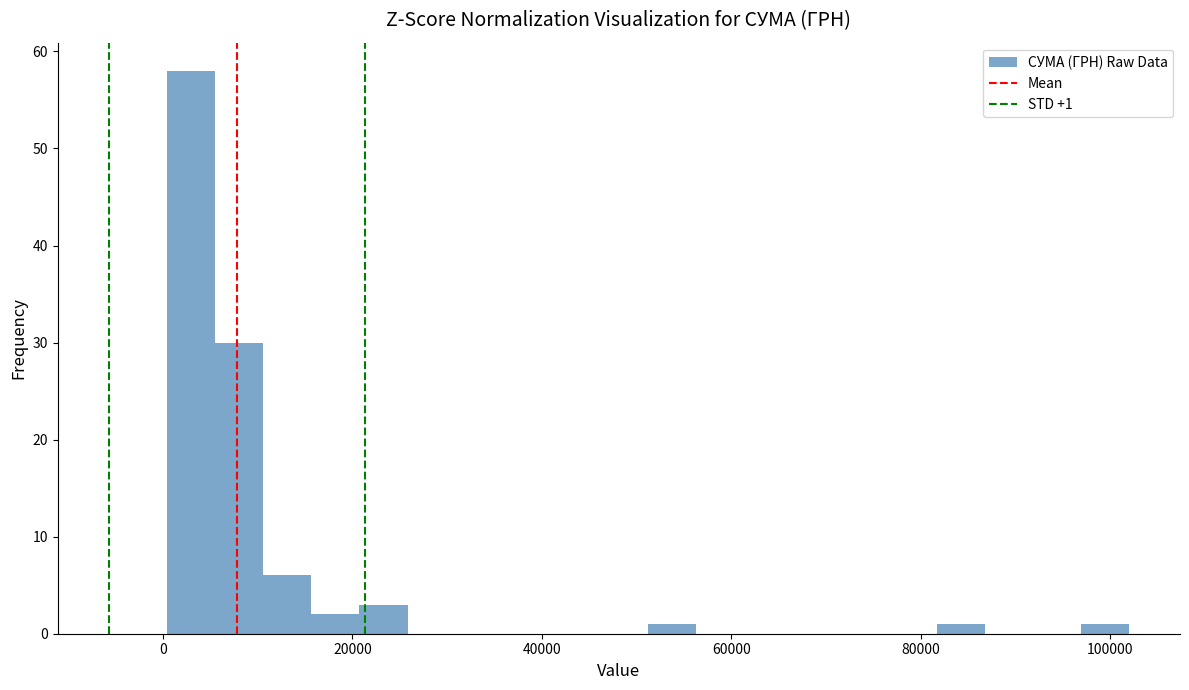

Read against the x-axis, roughly where is the centre of the tallest bar?

2000